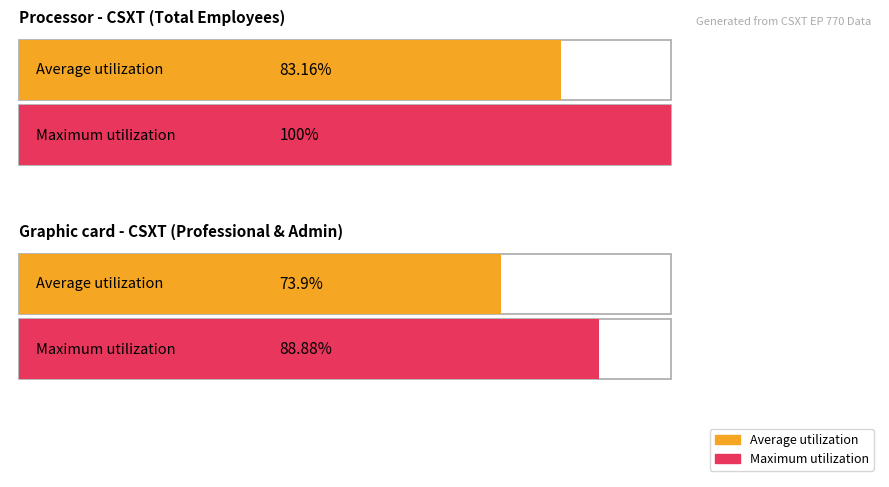

What are all the series names shown in the legend?

Average utilization, Maximum utilization